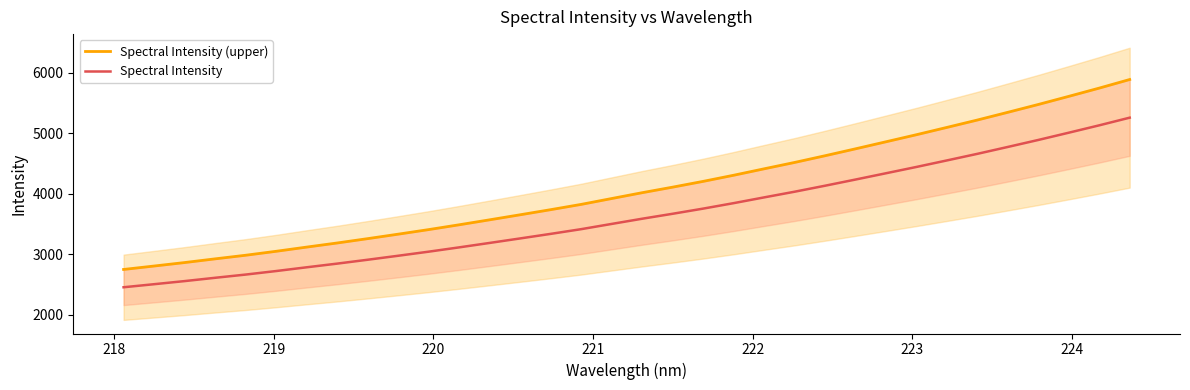

What is the maximum value for Spectral Intensity?

5254.5